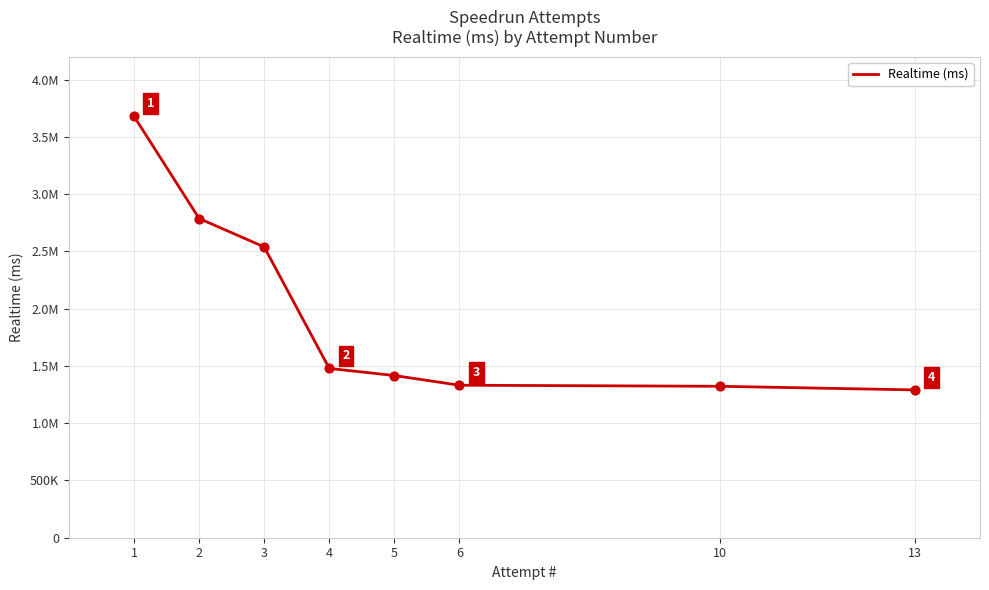

Does the chart have visible grid lines?

Yes